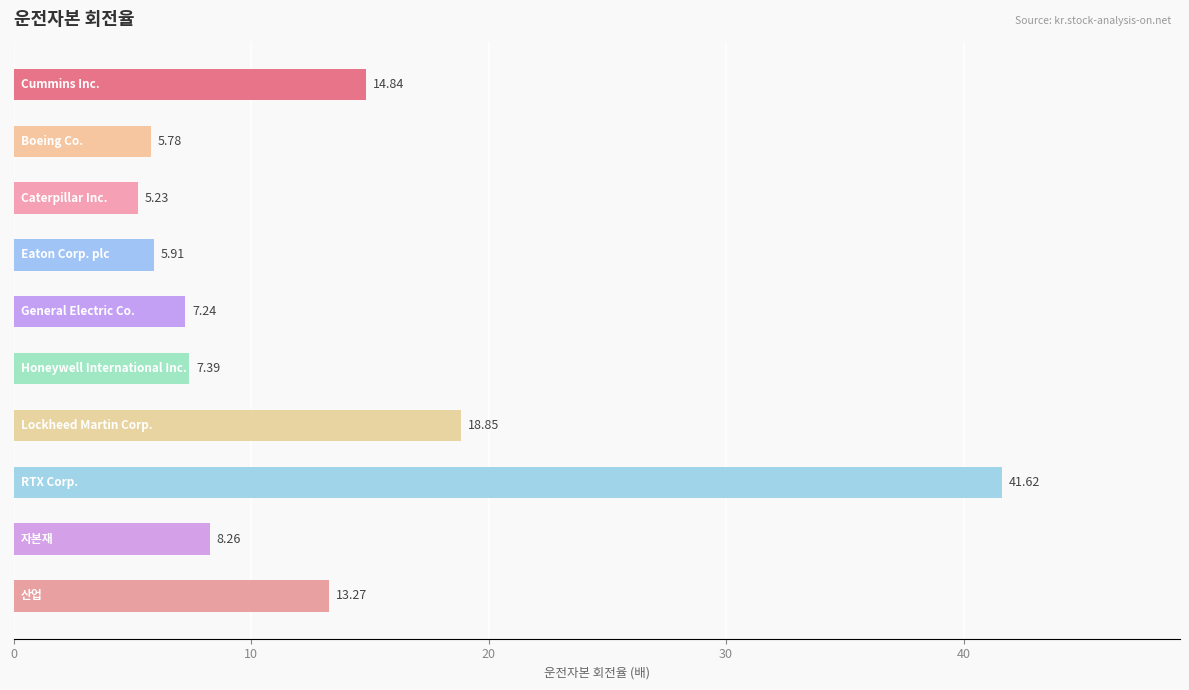

What is the average value?

12.8